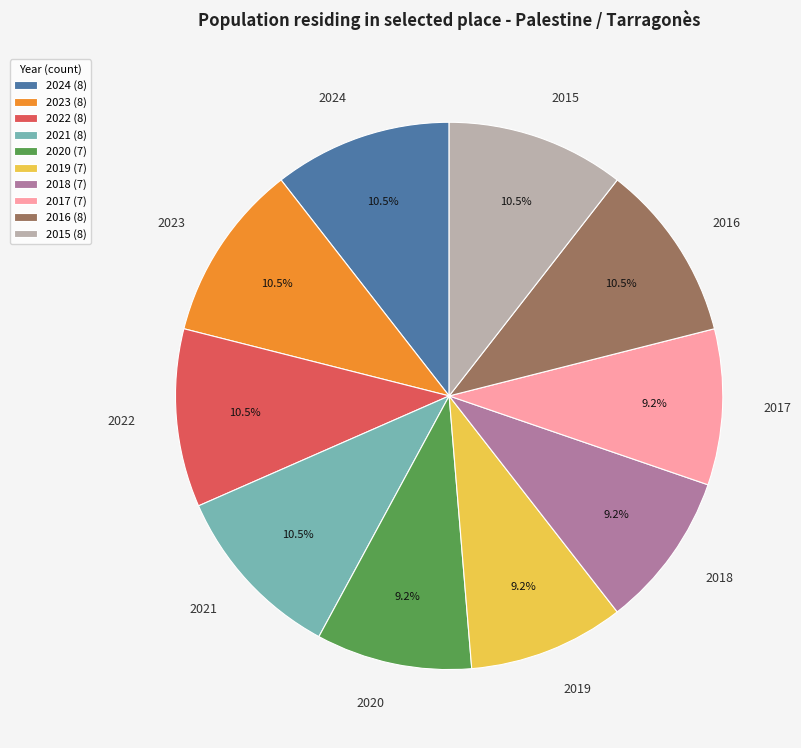

How many segments does this pie chart have?

10